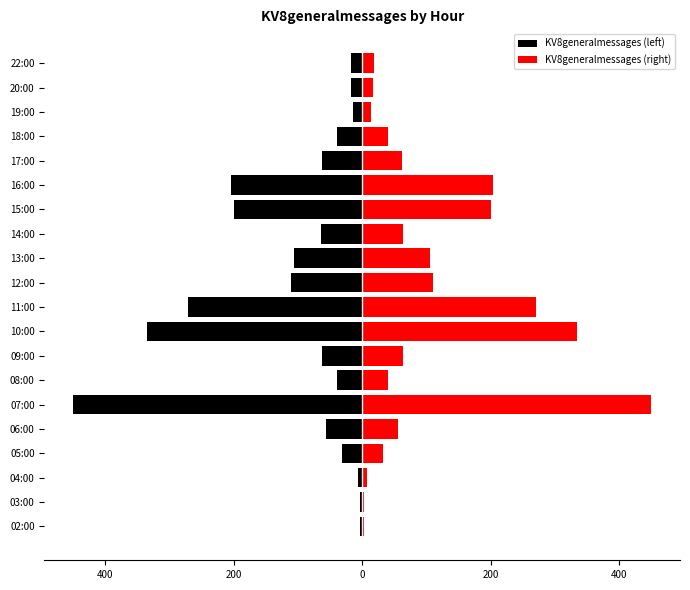

Rank the series by their average value, from lowest to highest.

KV8generalmessages (left), KV8generalmessages (right)